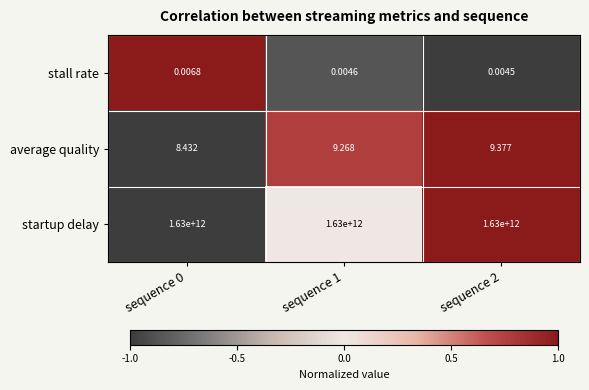

List the series in order of their peak value, highest first.

startup delay, average quality, stall rate